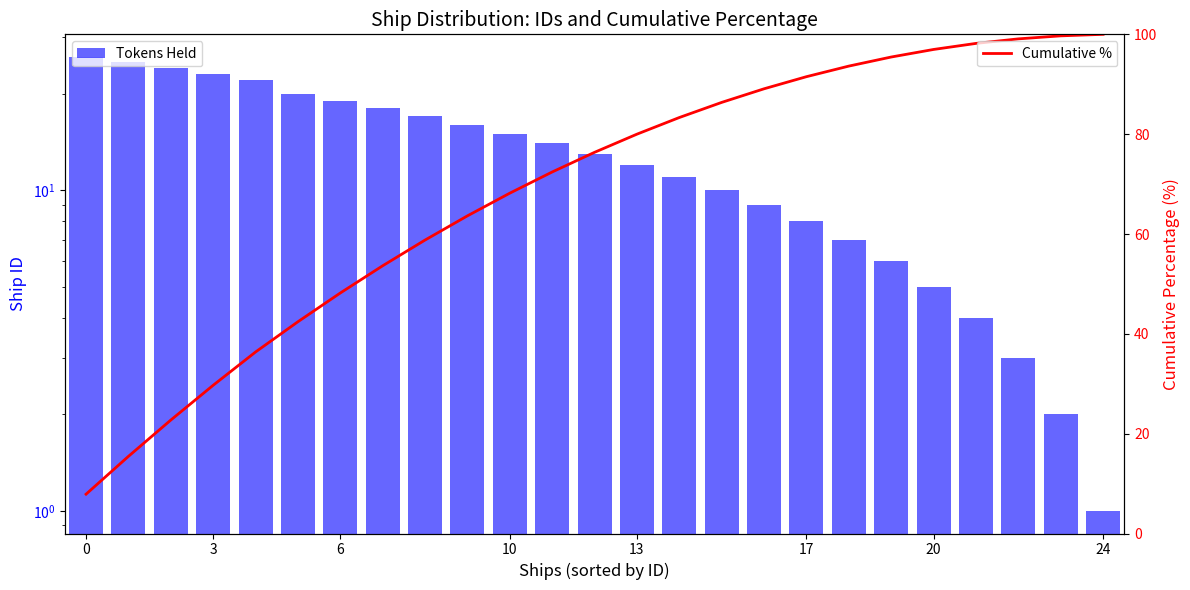

The Tokens Held series shows 11.0 at 18. True or false?

False